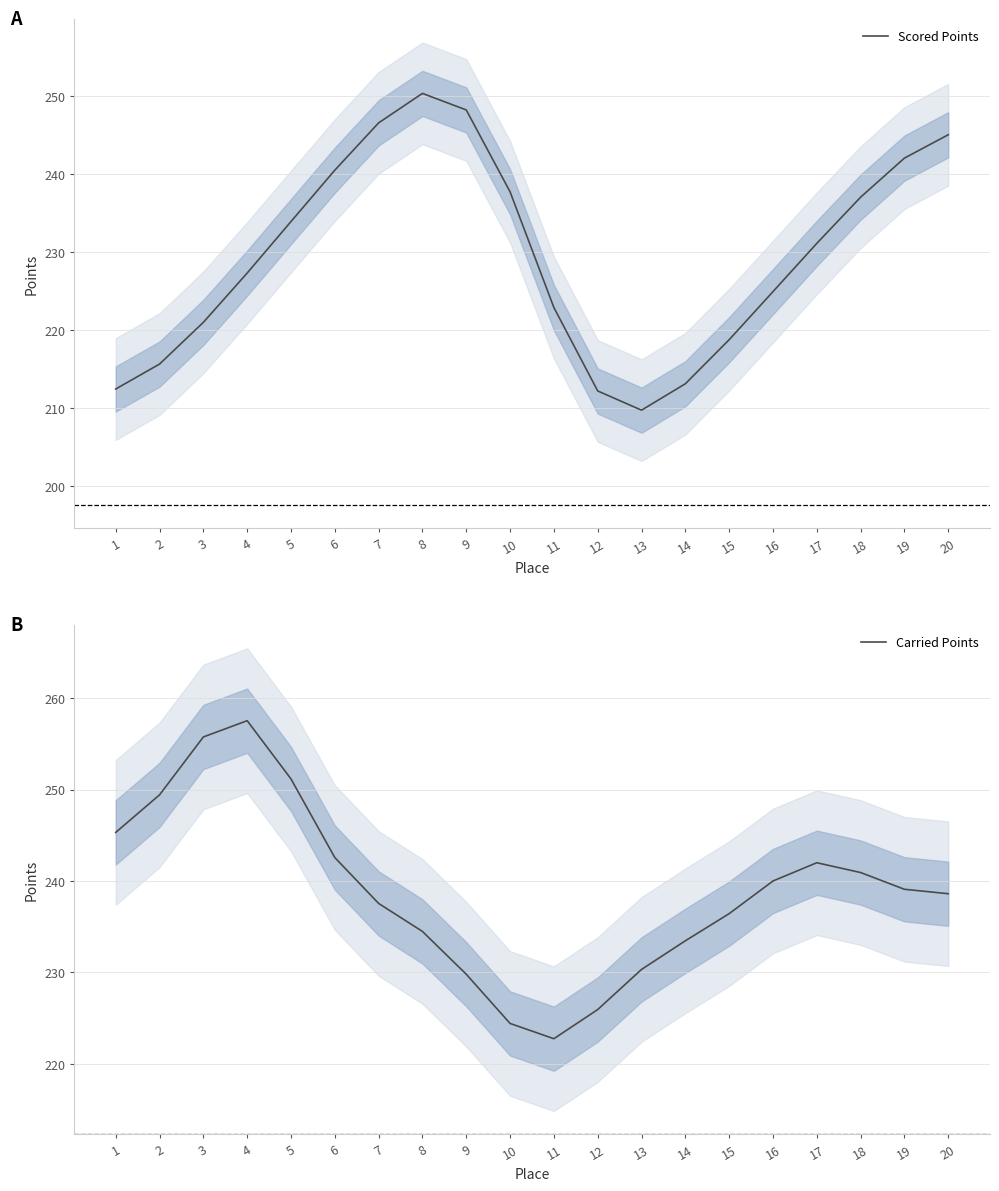

Reading left to right, transcribe all the data shown in this chart.

Scored Points: 212.4	215.6	221.0	227.3	233.9	240.5	246.6	250.4	248.3	237.8	222.9	212.2	209.7	213.1	218.8	224.9	231.1	237.1	242.1	245.1
Carried Points: 245.3	249.4	255.7	257.5	251.2	242.6	237.6	234.5	229.8	224.4	222.8	225.9	230.3	233.5	236.4	240.0	242.0	240.9	239.1	238.6